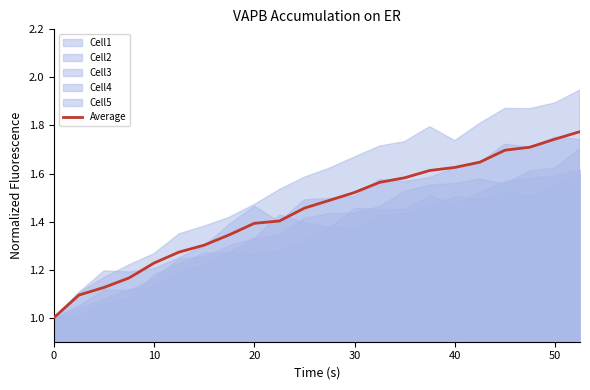

How many values are between 1 and 2?

22